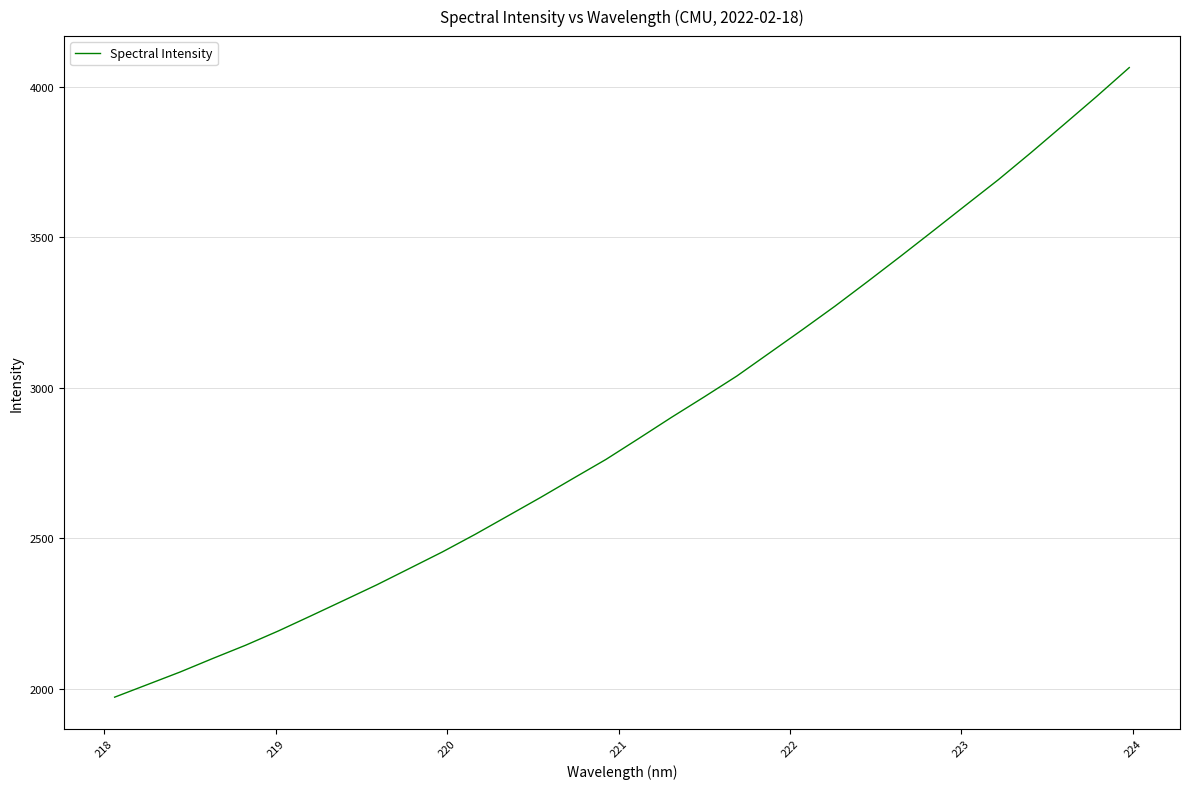

What is the minimum value shown in the chart?

1972.6